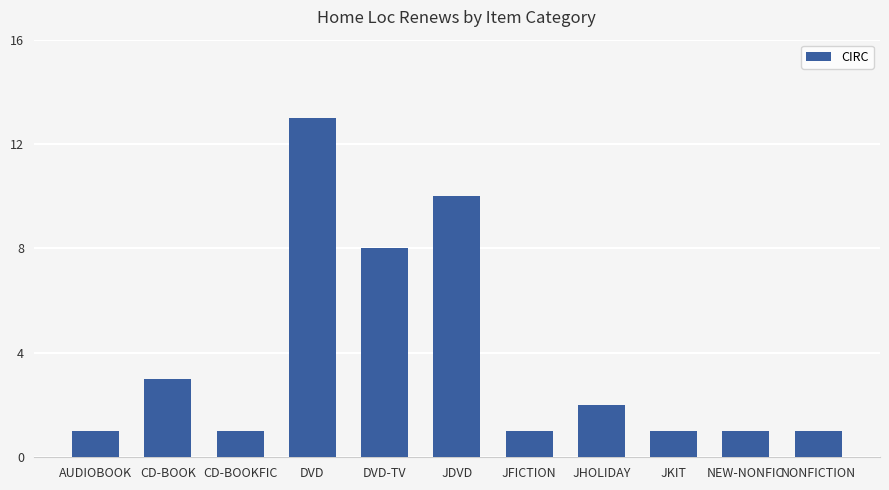

What is the difference between the values at DVD and JKIT?

12